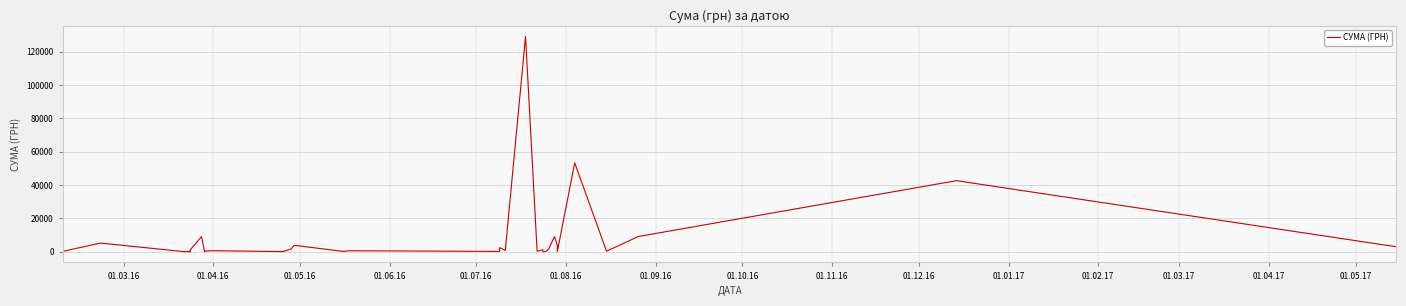

What is the value of the 7th point from the left?

30.0